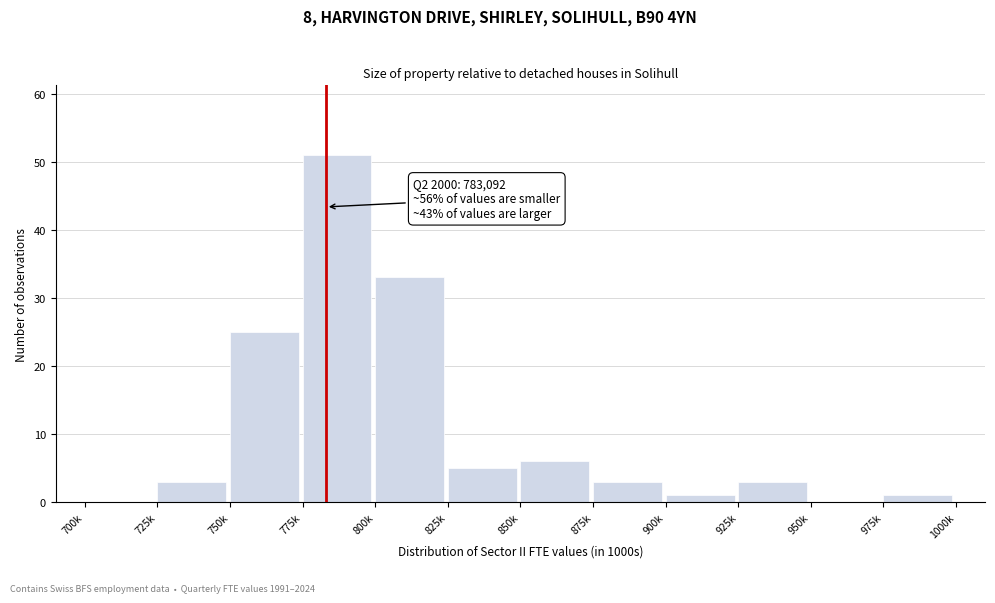

Reading right to left, transcribe all the data shown in this chart.

975k=1	950k=0	925k=3	900k=1	875k=3	850k=6	825k=5	800k=33	775k=51	750k=25	725k=3	700k=0